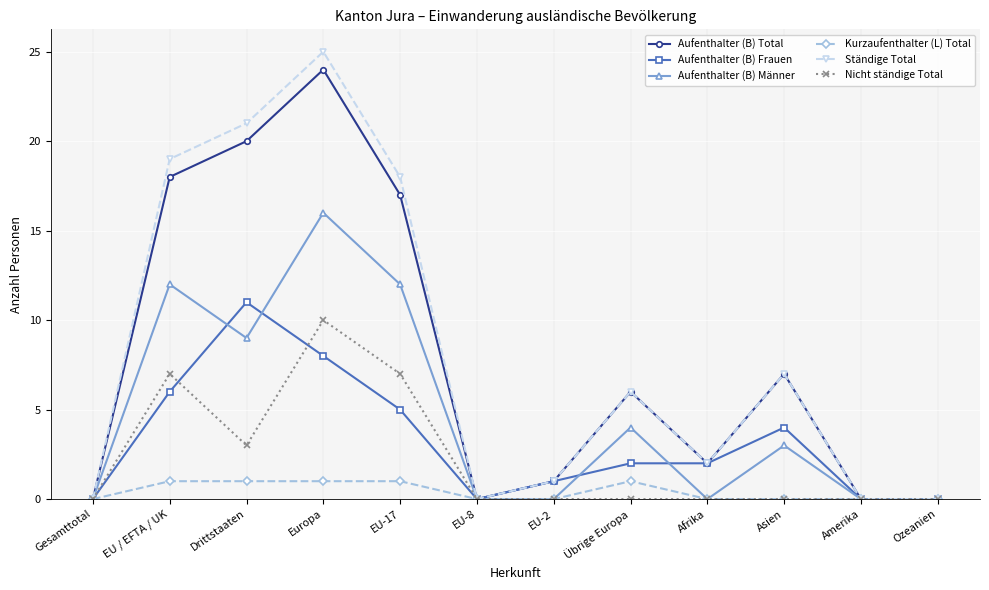

Is the value of Aufenthalter (B) Männer at EU-17 greater than the value of Aufenthalter (B) Frauen at Amerika?

Yes